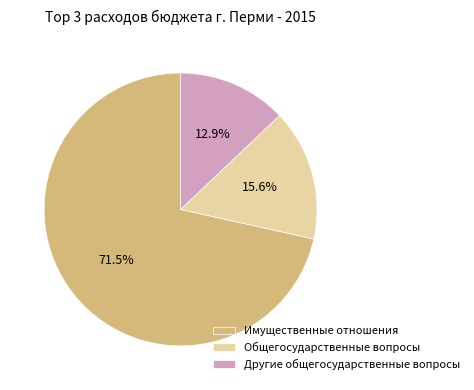

What percentage is NOT represented by Имущественные отношения?

28.5%